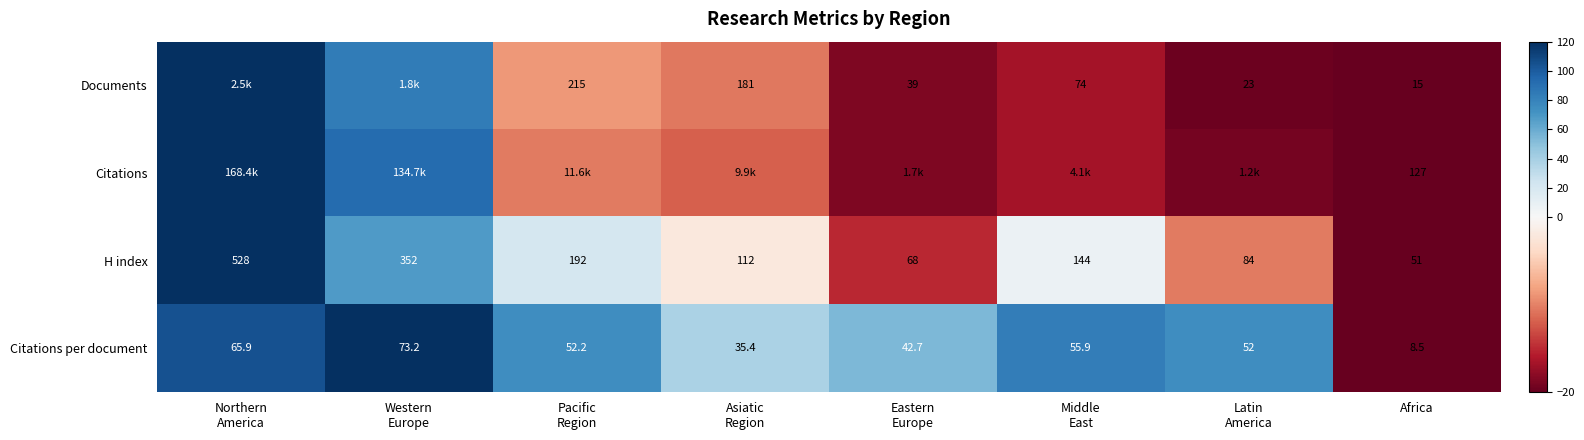

True or false: Documents has a value of -18.6 at Eastern Europe.

True